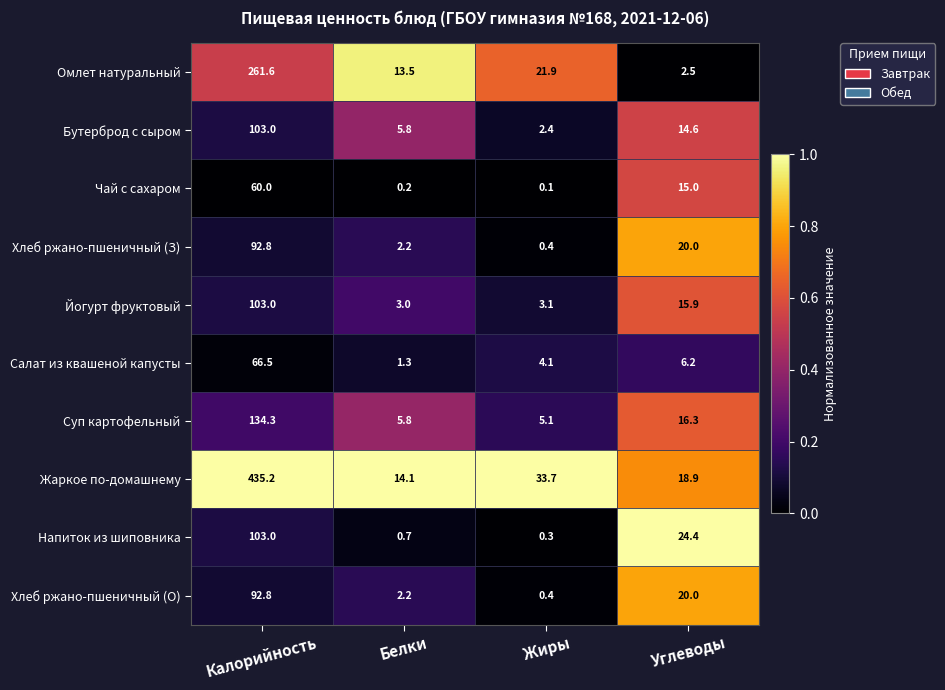

Count the number of data series in this chart.

10